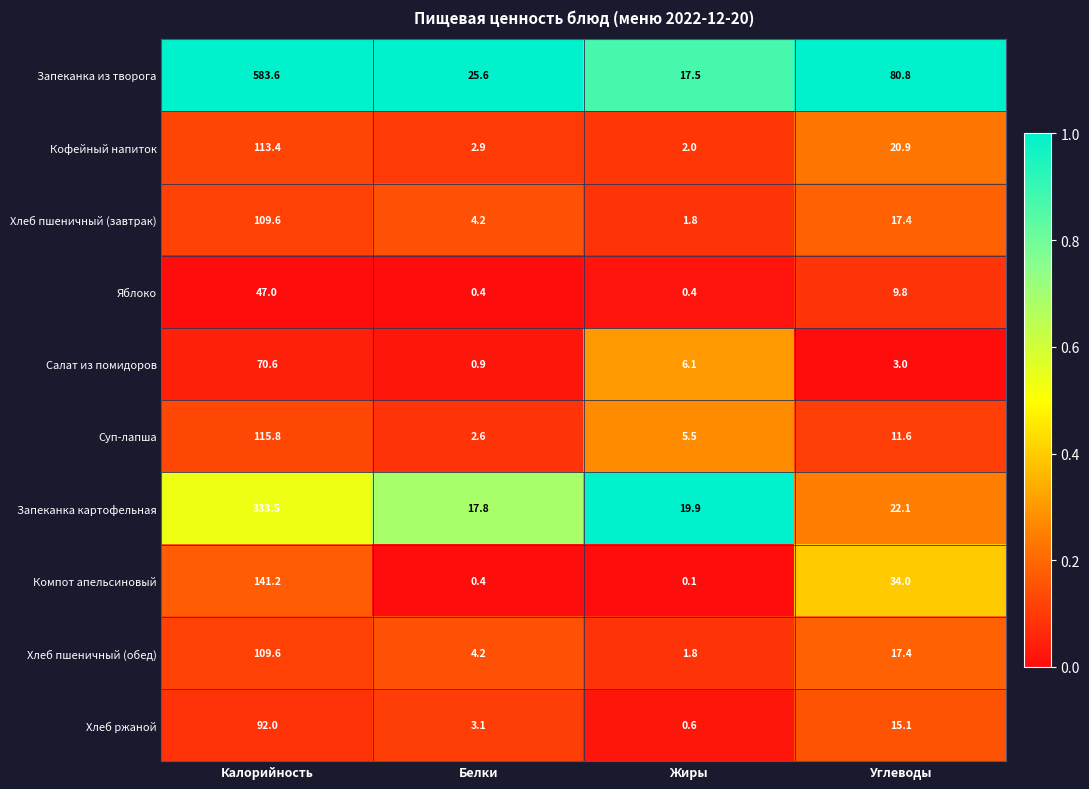

The Компот апельсиновый series shows 71.2 at Калорийность. True or false?

False